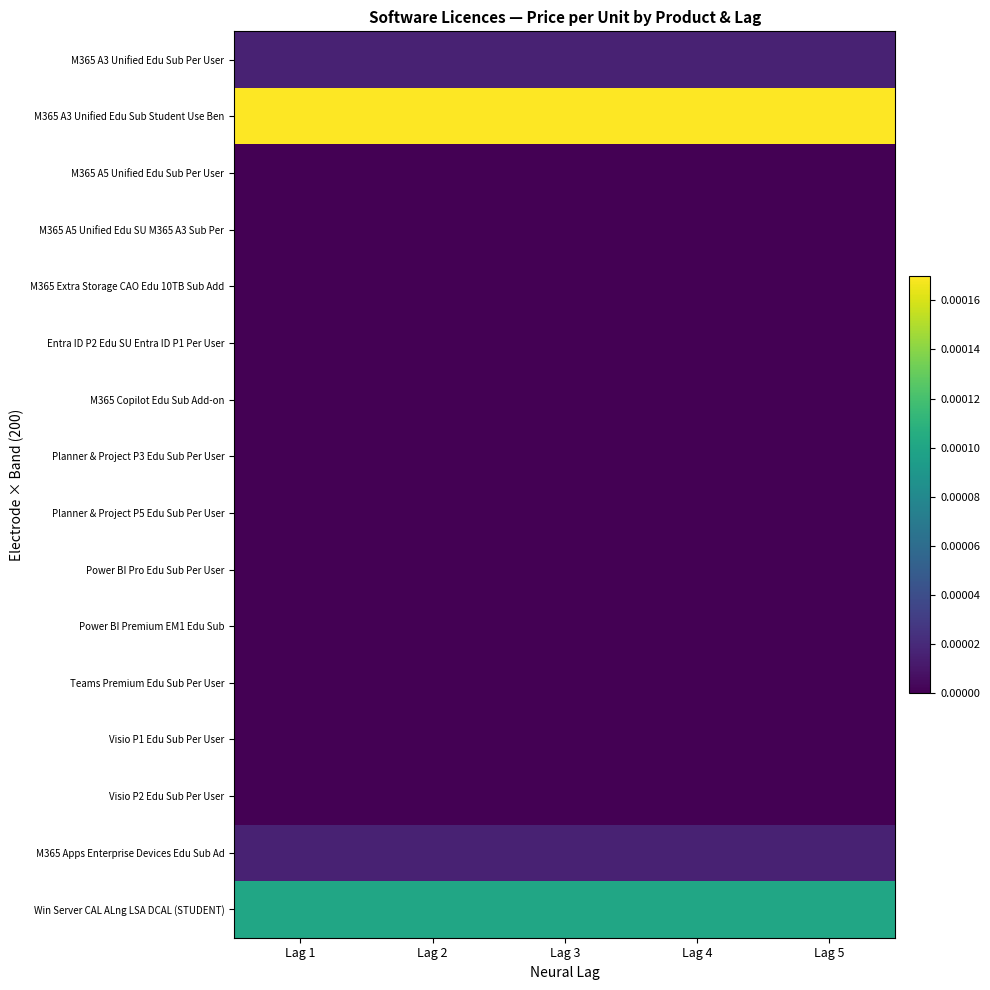

At how many categories does at least one series exceed 0?

5